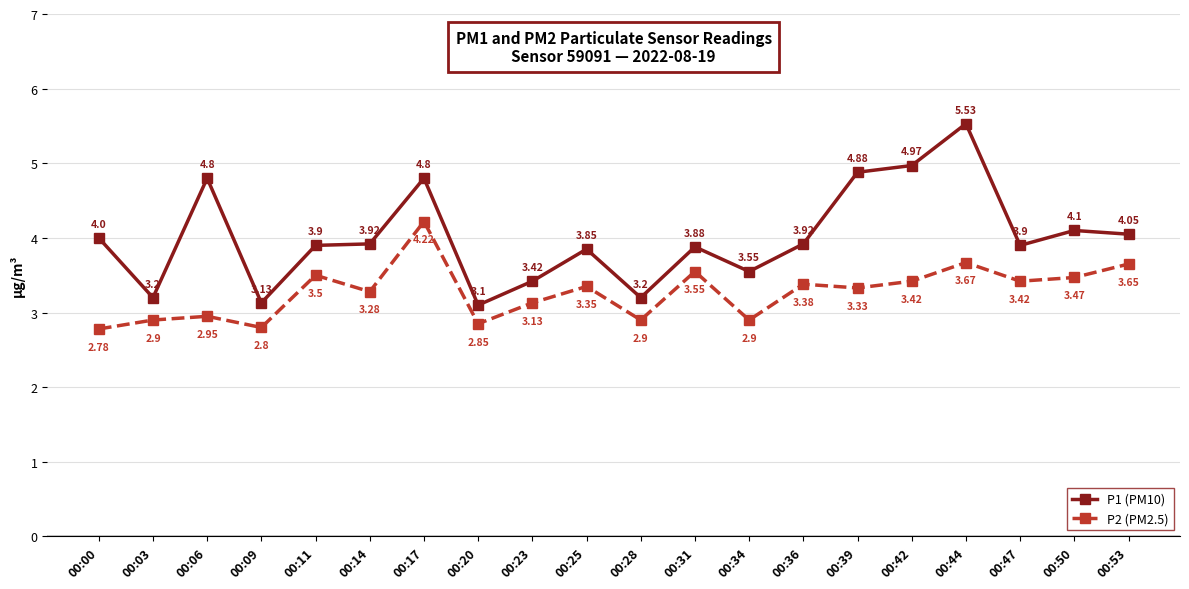

Which series has the largest range (max minus min)?

P1 (PM10)